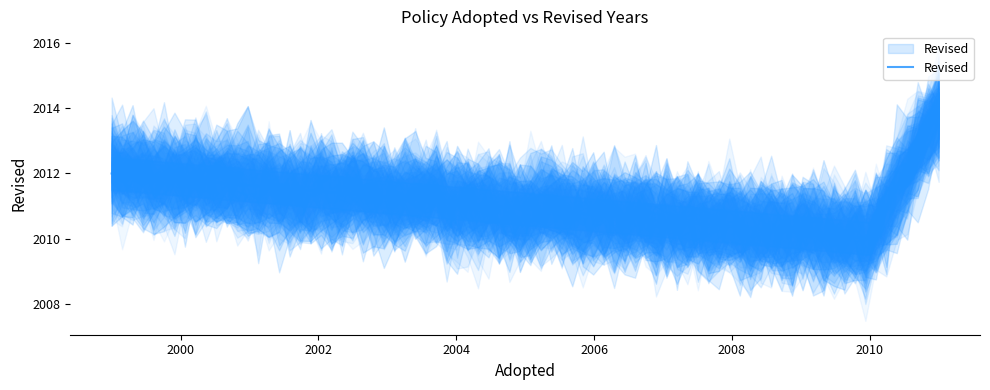

The value at 2002 is 498. True or false?

False